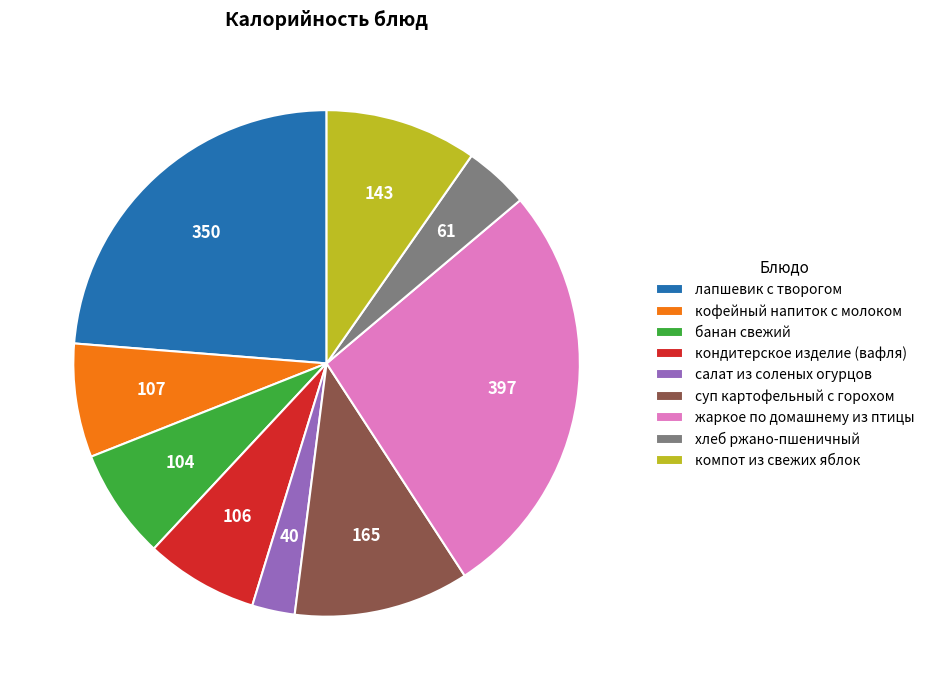

How many segments does this pie chart have?

9